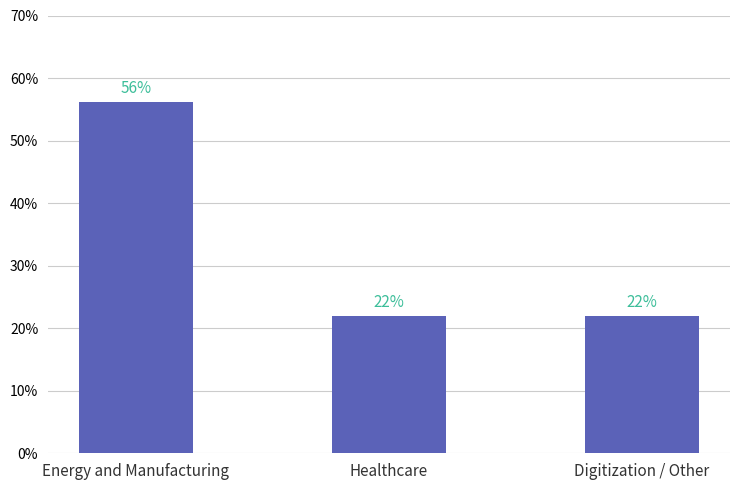

What is the minimum value shown in the chart?

0.2